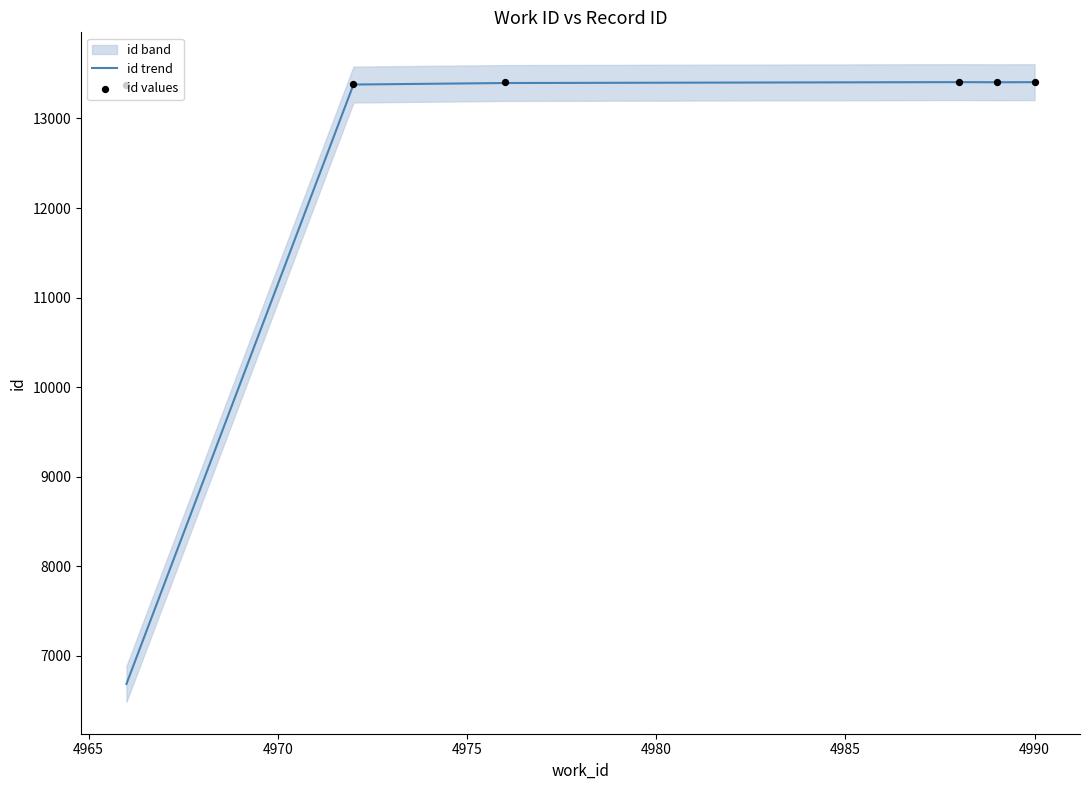

What is the highest value of the id trend series?

13406.0